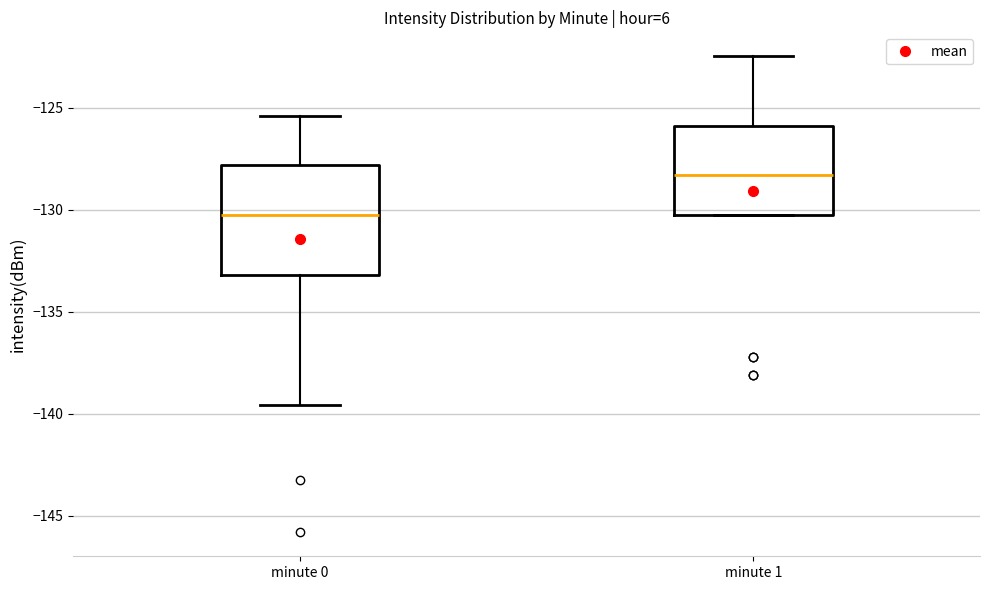

Reading left to right, read every box against the y-axis: the position of its median line, the range the box covers, and the ends of its whiskers. The values are not printed on the chart, so give them approximately, as read against the axis.

minute 0: median -130.0, box -133.0 to -128.0, whiskers -139.5 to -125.5
minute 1: median -128.5, box -130.5 to -126.0, whiskers -130.5 to -122.5